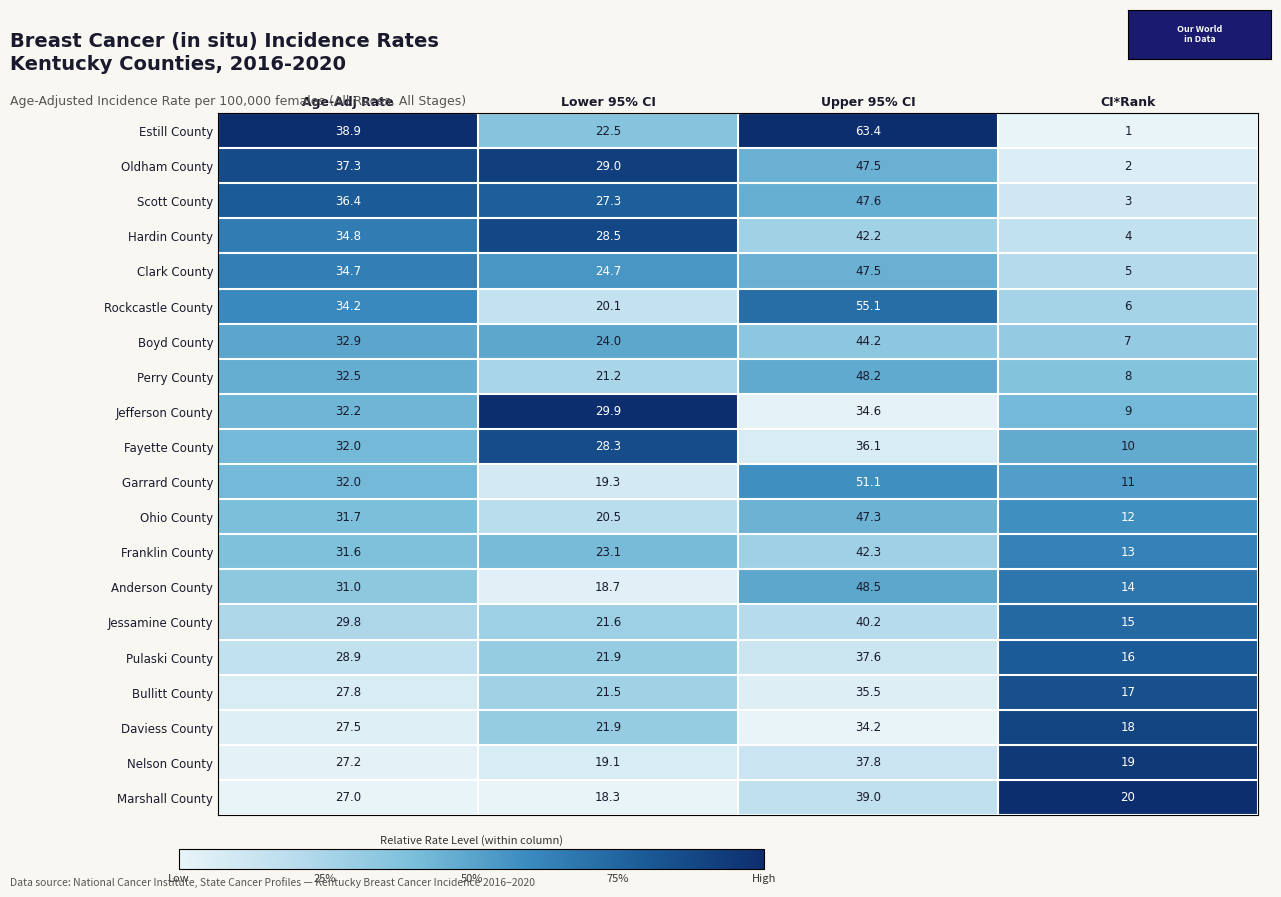

What is the sum of all Nelson County values?

103.1